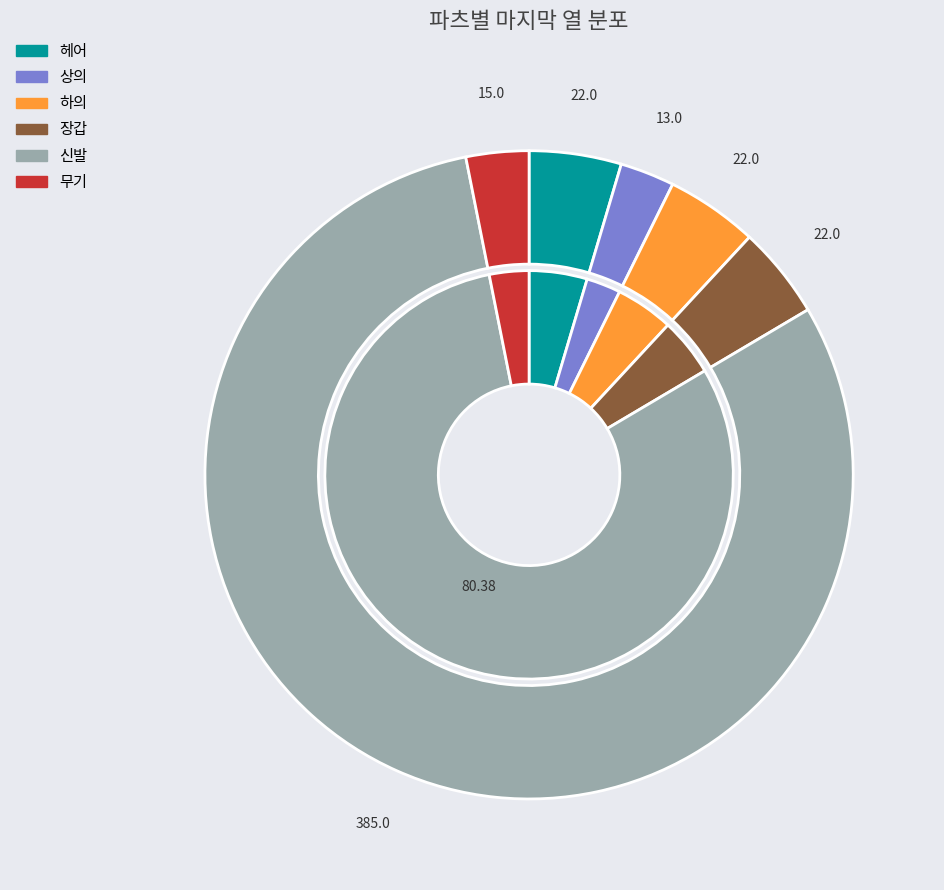

Is the sum of 하의 and 무기 greater than half?

No